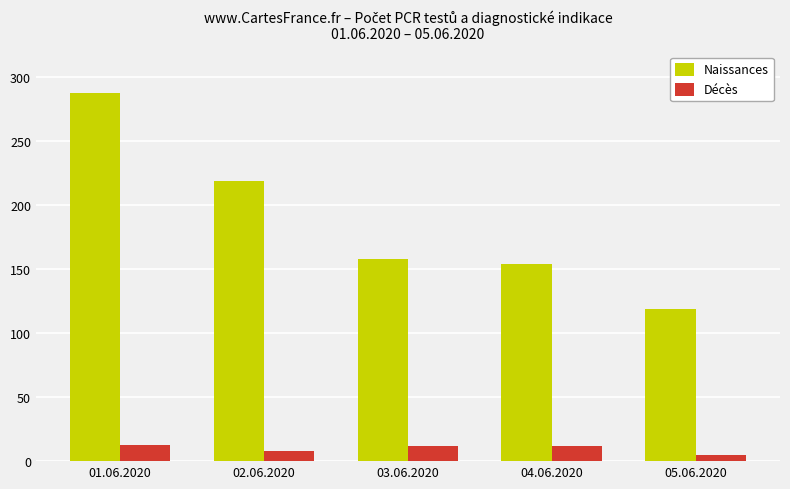

Which series has the largest total across all categories?

Naissances